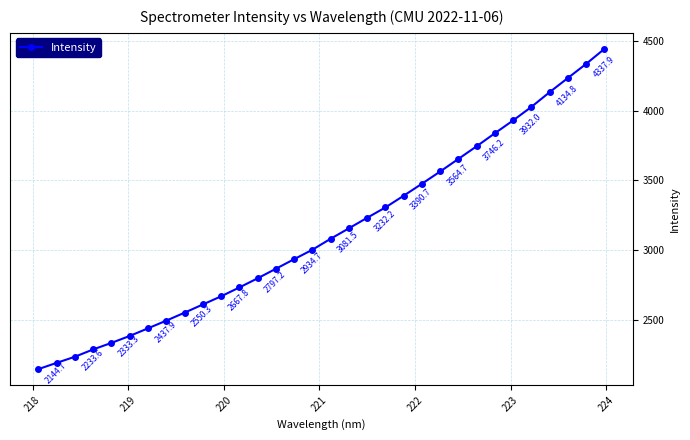

What is the difference between the maximum and minimum values?

2300.8